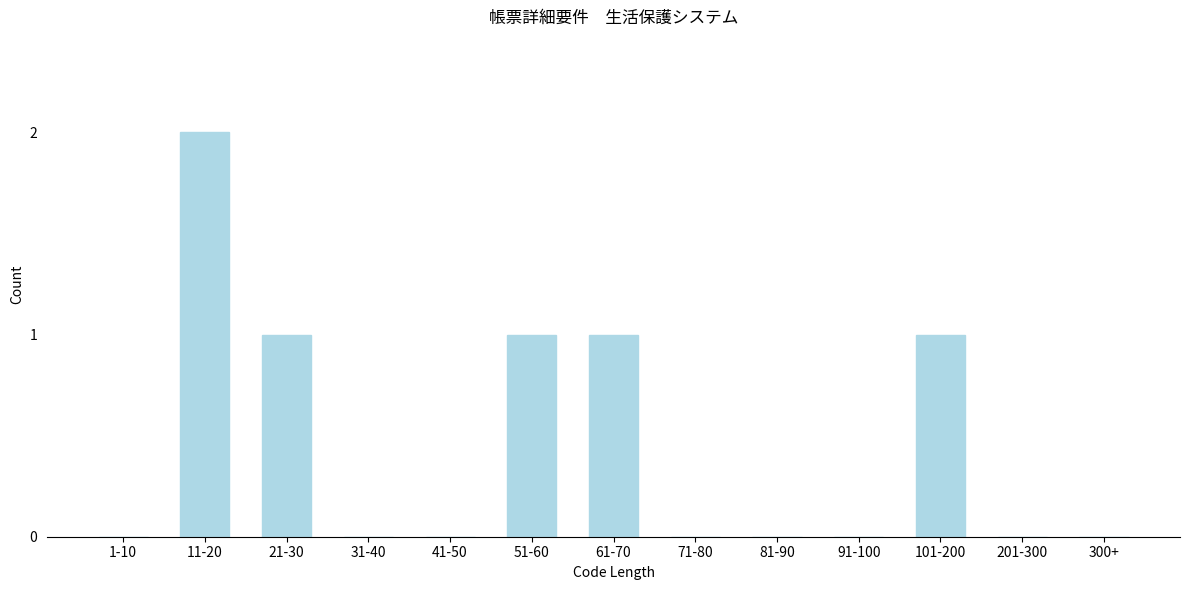

Reading left to right, transcribe all the data shown in this chart.

1-10=0	11-20=2	21-30=1	31-40=0	41-50=0	51-60=1	61-70=1	71-80=0	81-90=0	91-100=0	101-200=1	201-300=0	300+=0